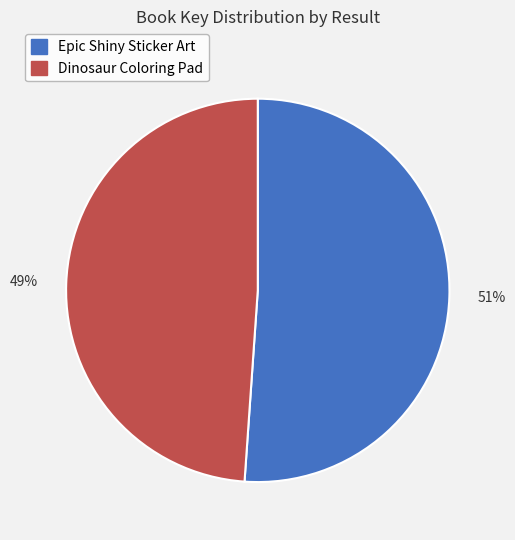

Which has a higher value, Epic Shiny Sticker Art or Dinosaur Coloring Pad?

Epic Shiny Sticker Art